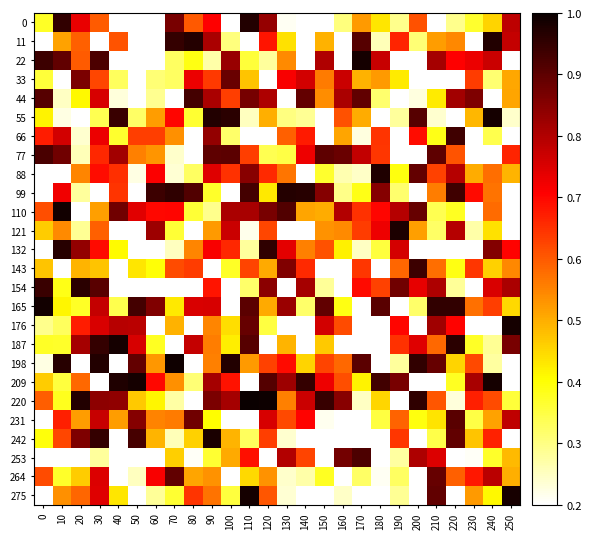

At which category is the sum across all series the highest?

30